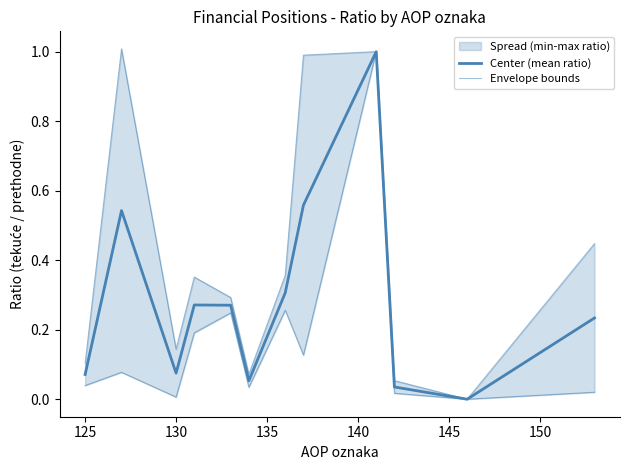

Is it true that Tromjesečje Ratio (curr/prev) equals 0.6 at 125?

False